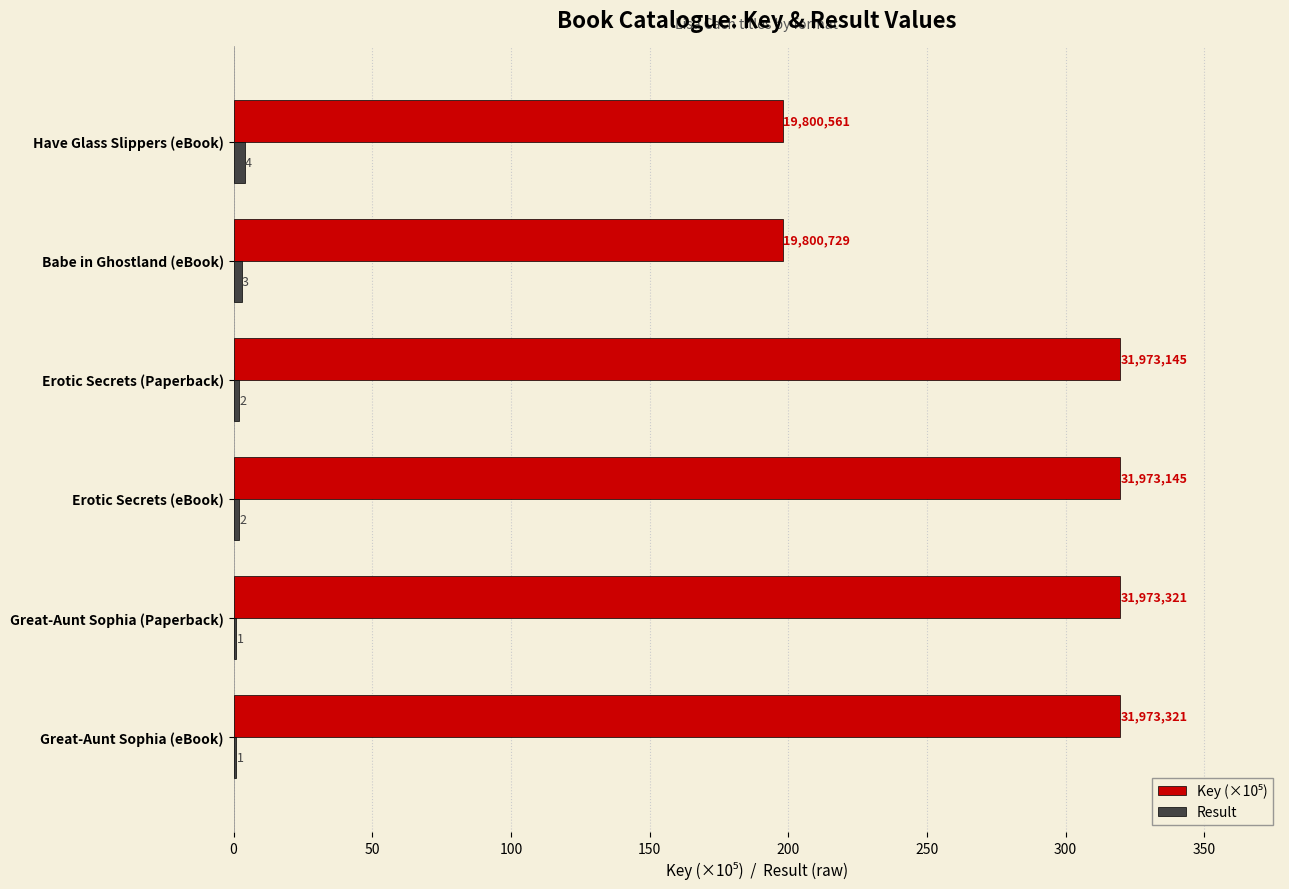

What is the sum of all Result values?

13.0